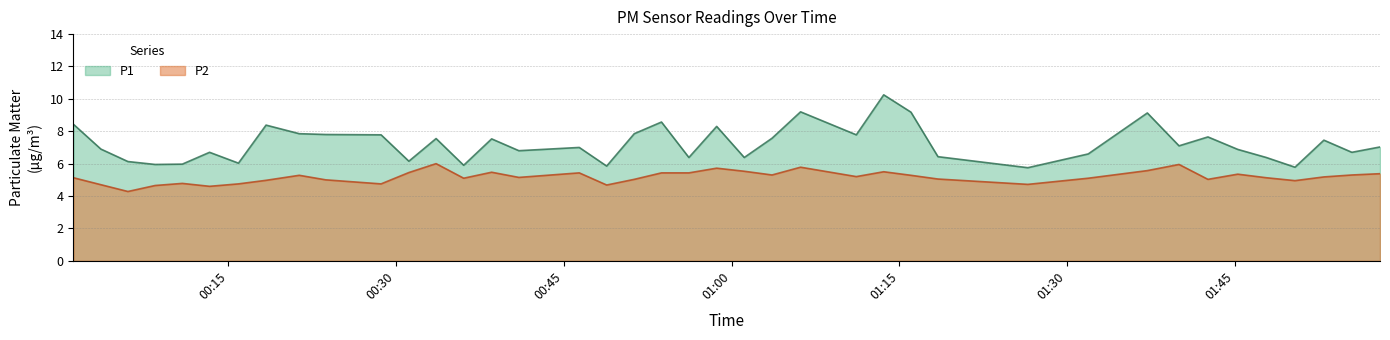

Which has a higher value, 2022-09-29T01:55:27 or 2022-09-29T00:13:20?

2022-09-29T01:55:27